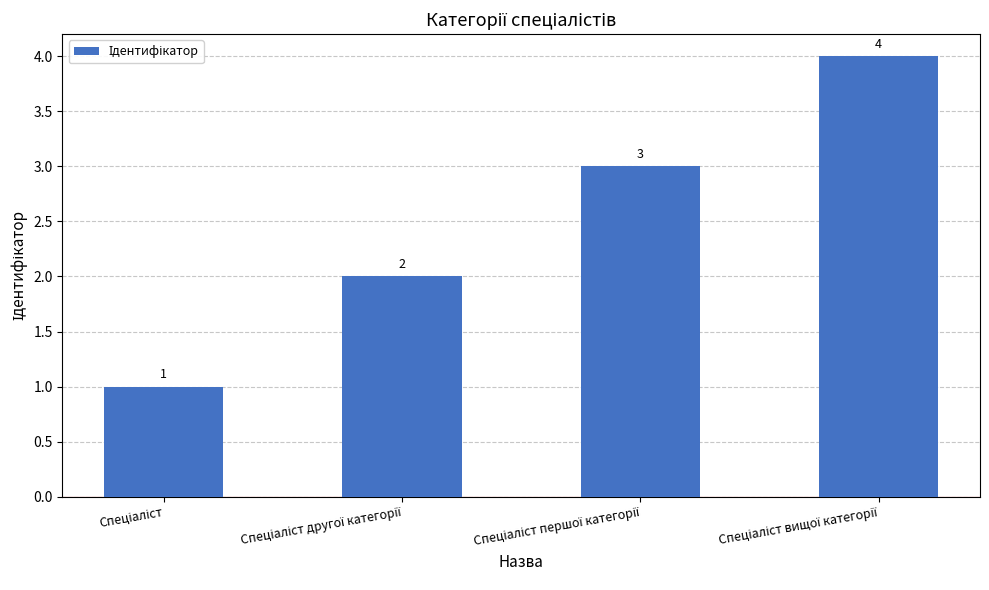

How many values are between 2 and 4?

3